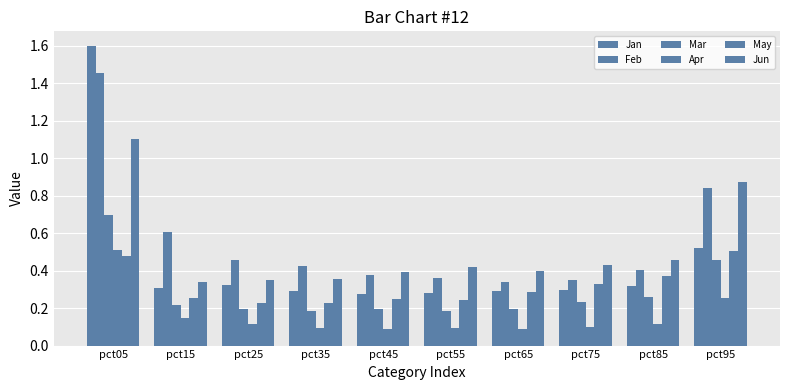

Reading left to right, list all the values displayed in this chart.

Jan: 1.6	0.3	0.3	0.3	0.3	0.3	0.3	0.3	0.3	0.5
Feb: 1.5	0.6	0.5	0.4	0.4	0.4	0.3	0.3	0.4	0.8
Mar: 0.7	0.2	0.2	0.2	0.2	0.2	0.2	0.2	0.3	0.5
Apr: 0.5	0.1	0.1	0.1	0.1	0.1	0.1	0.1	0.1	0.3
May: 0.5	0.3	0.2	0.2	0.3	0.2	0.3	0.3	0.4	0.5
Jun: 1.1	0.3	0.4	0.4	0.4	0.4	0.4	0.4	0.5	0.9